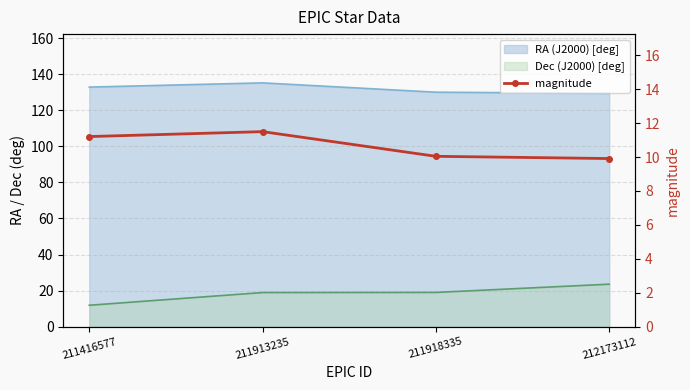

How many values exceed 11?

2